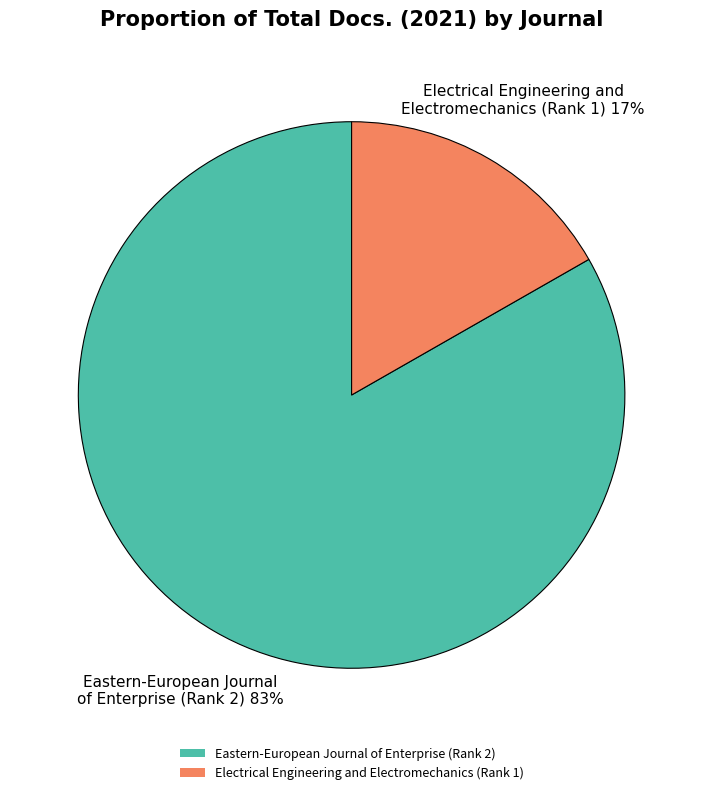

How many slices are in this pie chart?

2